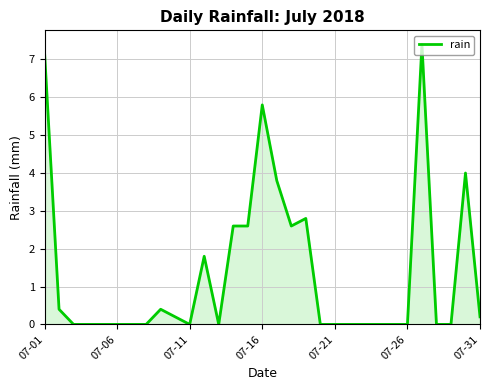

What is the sum of all values?

41.8